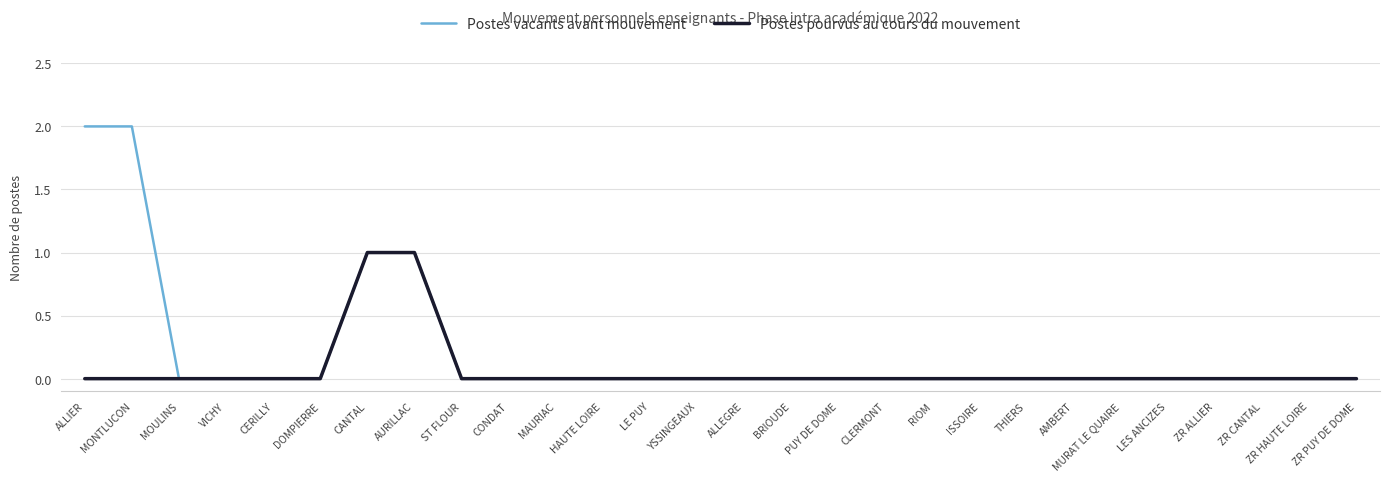

How many distinct data groups are displayed?

2